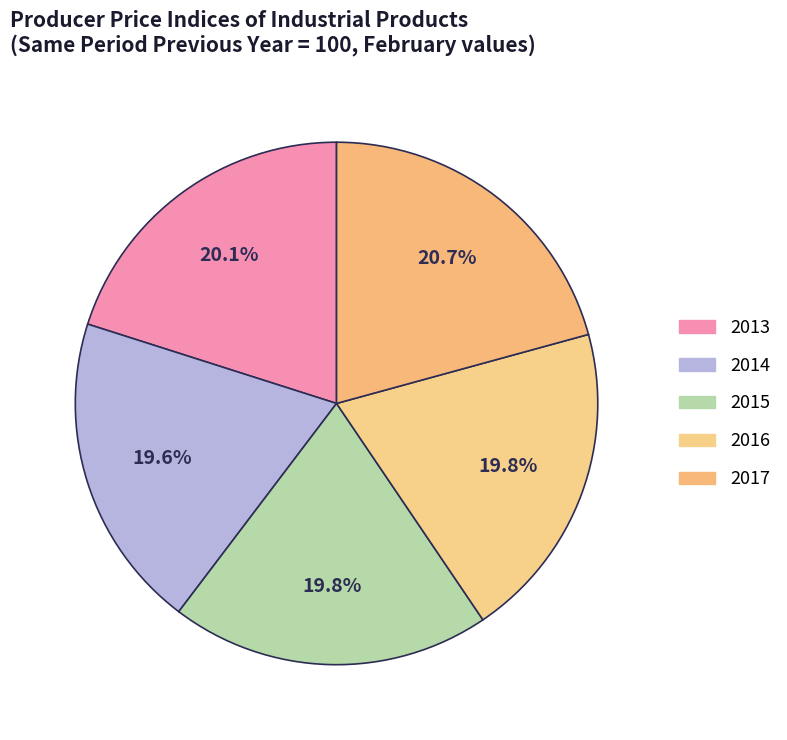

Does 2013 represent more than half of the total?

No